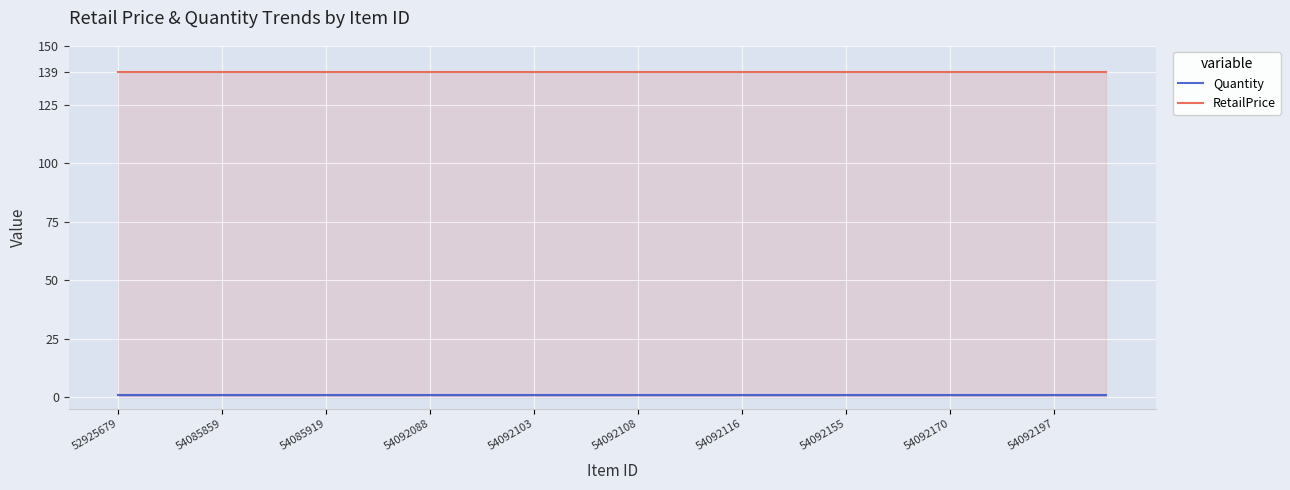

True or false: RetailPrice has more than 2 points higher than both neighbors.

False